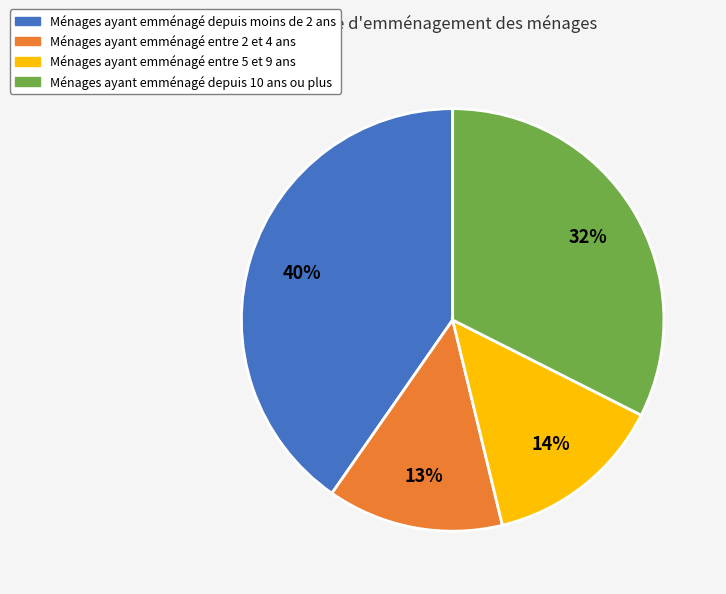

Do Ménages ayant emménagé depuis 10 ans ou plus and Ménages ayant emménagé entre 2 et 4 ans together represent more than half of the pie?

No